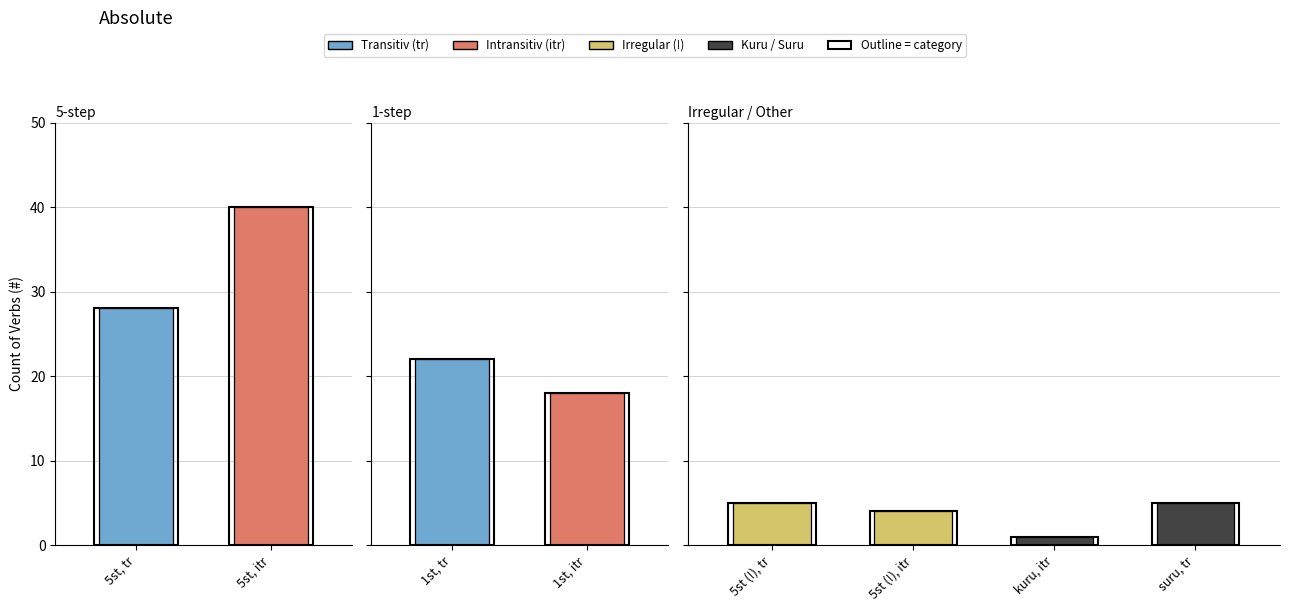

Where is the data nearest to the value 20?

1st, tr